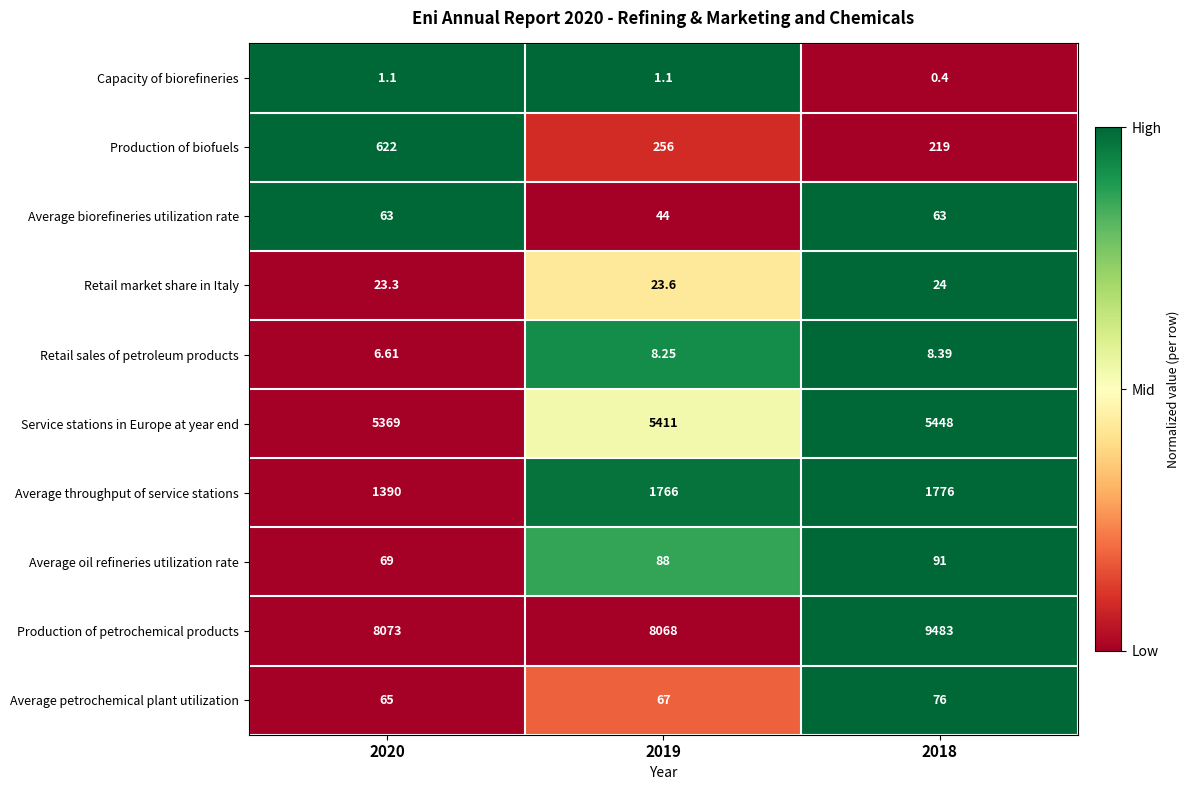

Which series has the widest spread of values?

Production of petrochemical products